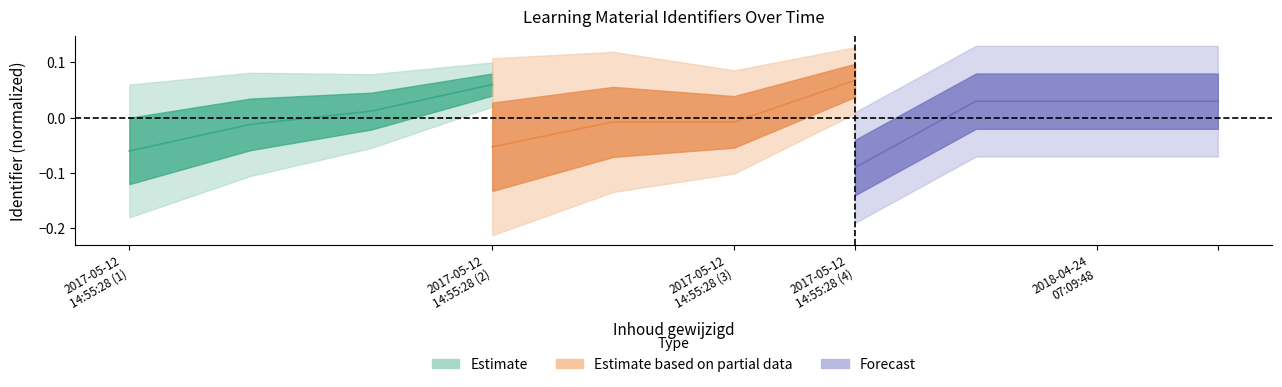

How many values in the Estimate based on partial data series are below 0?

3